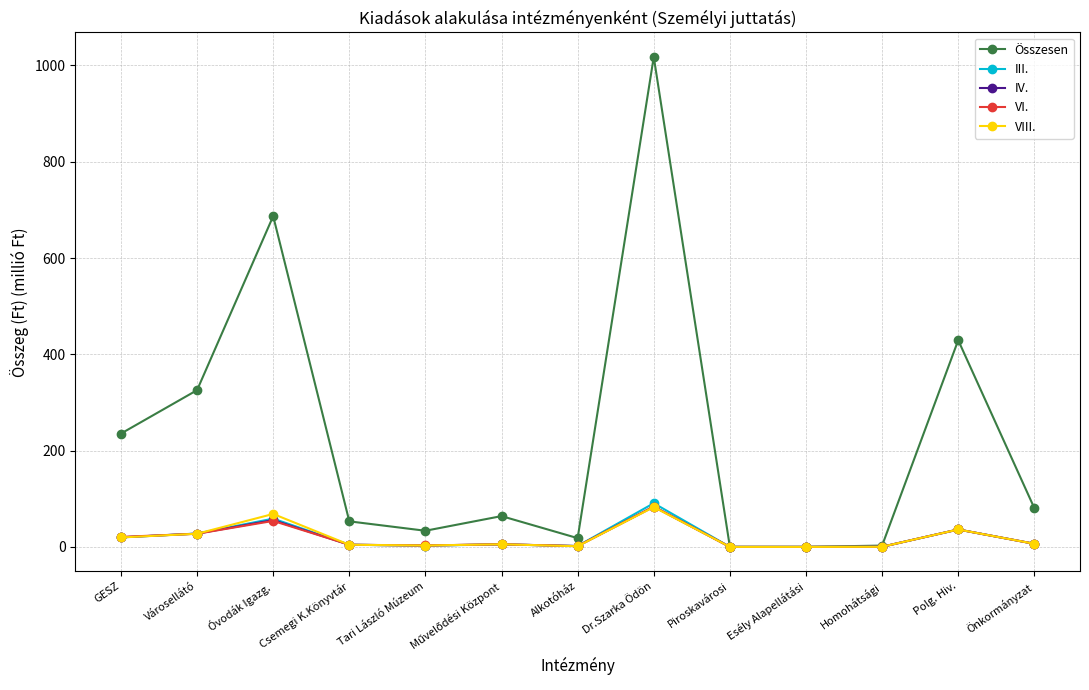

What is the label of the 3rd point from the right?

Homohátsági